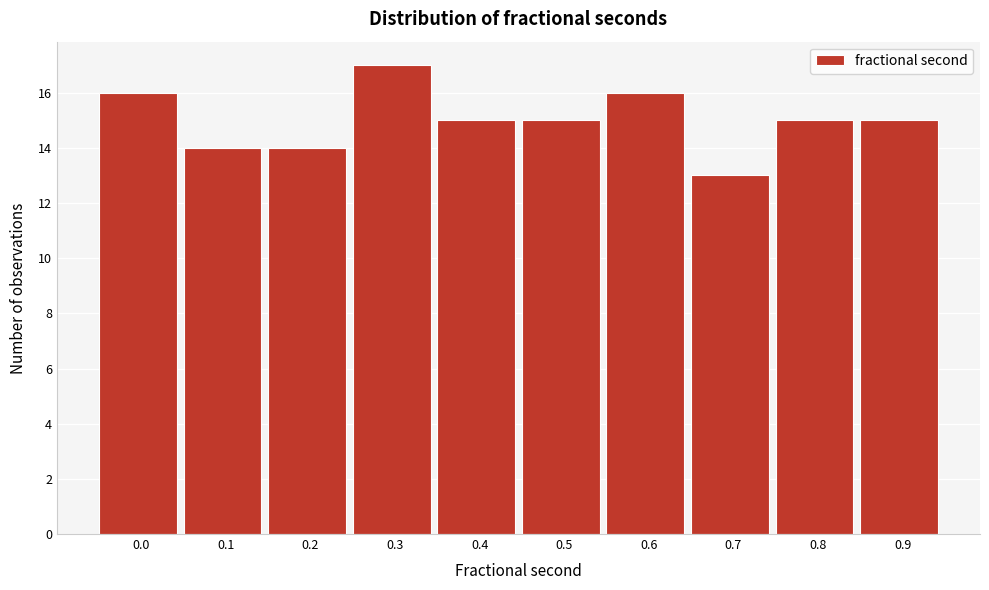

Reading left to right, extract all data points from this chart.

16	14	14	17	15	15	16	13	15	15